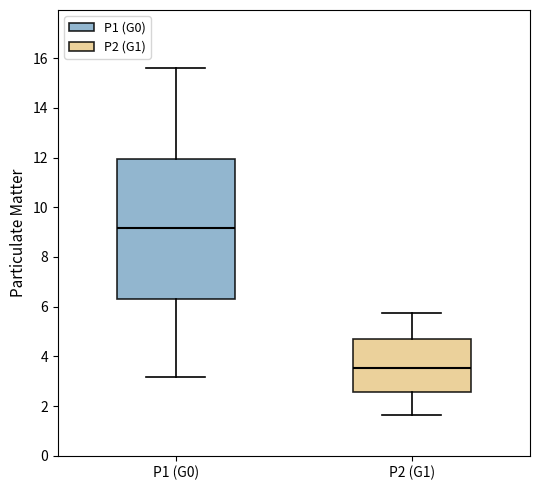

Where does the lower whisker of the box for P1 (G0) end on the y-axis? The values are not printed on the chart, so give them approximately, as read against the axis.

3.2